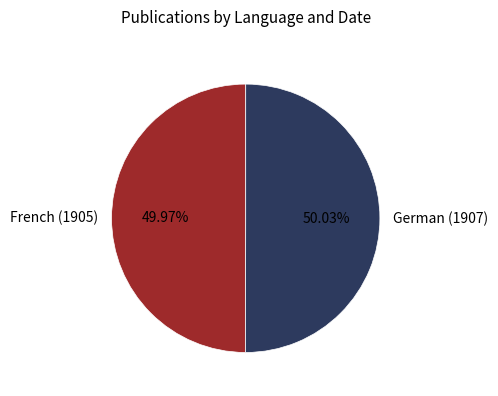

Approximately how many times larger is the value at French (1905) compared to German (1907)?

1.0